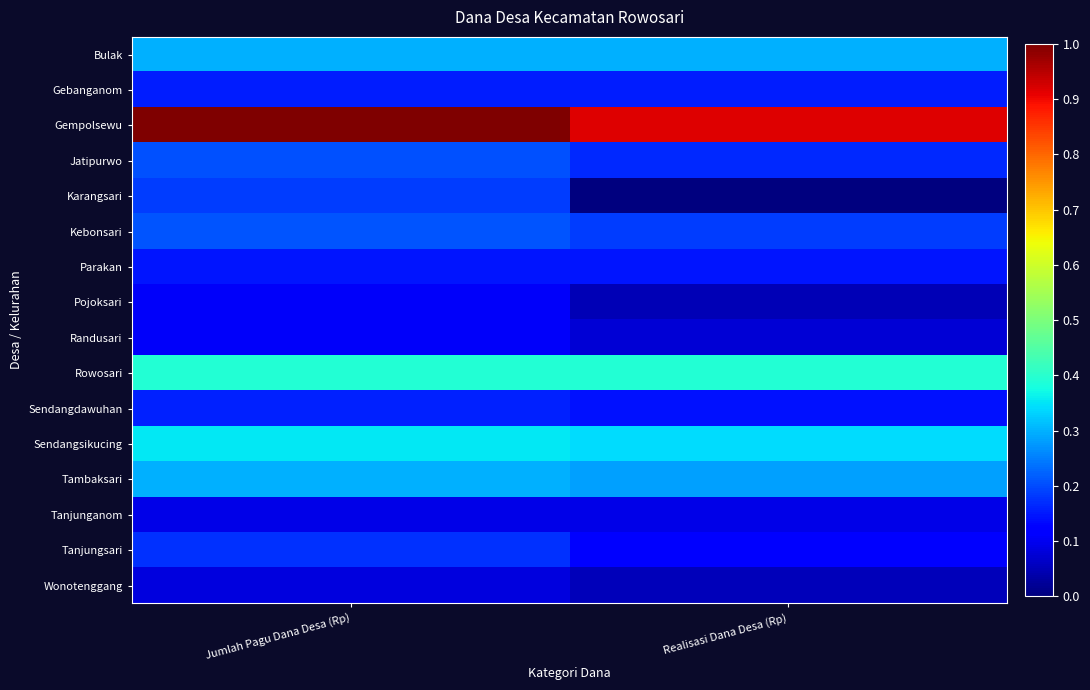

At which category is the sum across all series the highest?

Jumlah Pagu Dana Desa (Rp)